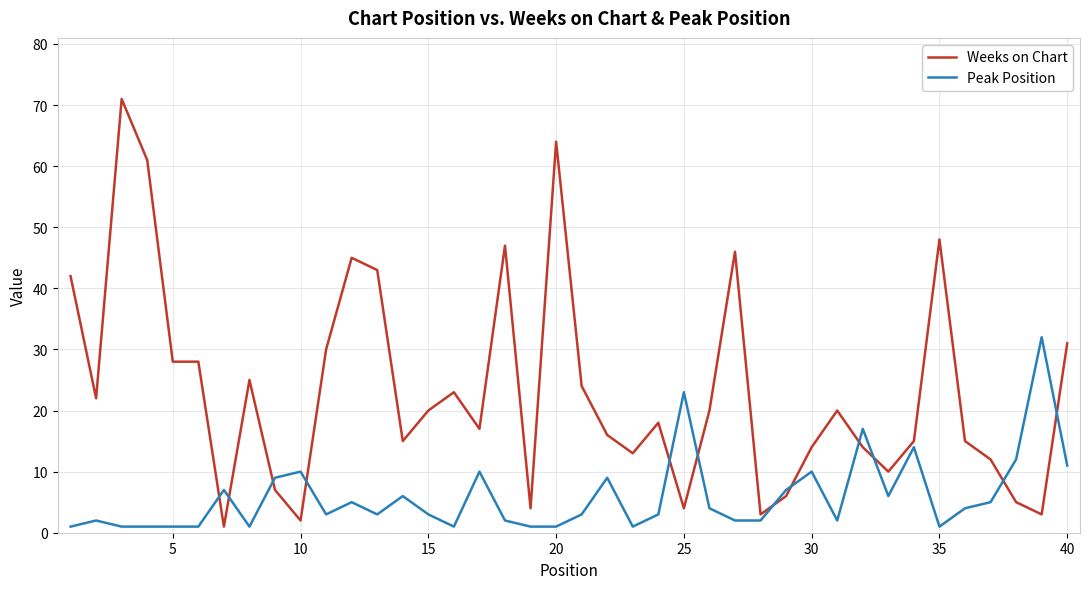

True or false: Peak Position and Weeks on Chart intersect in this chart.

True